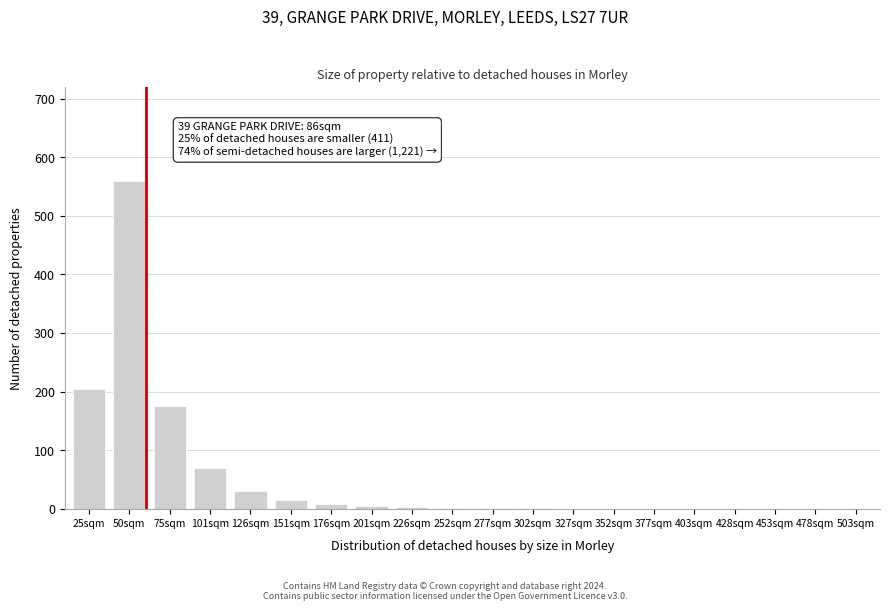

What is the sum of all values?

1075